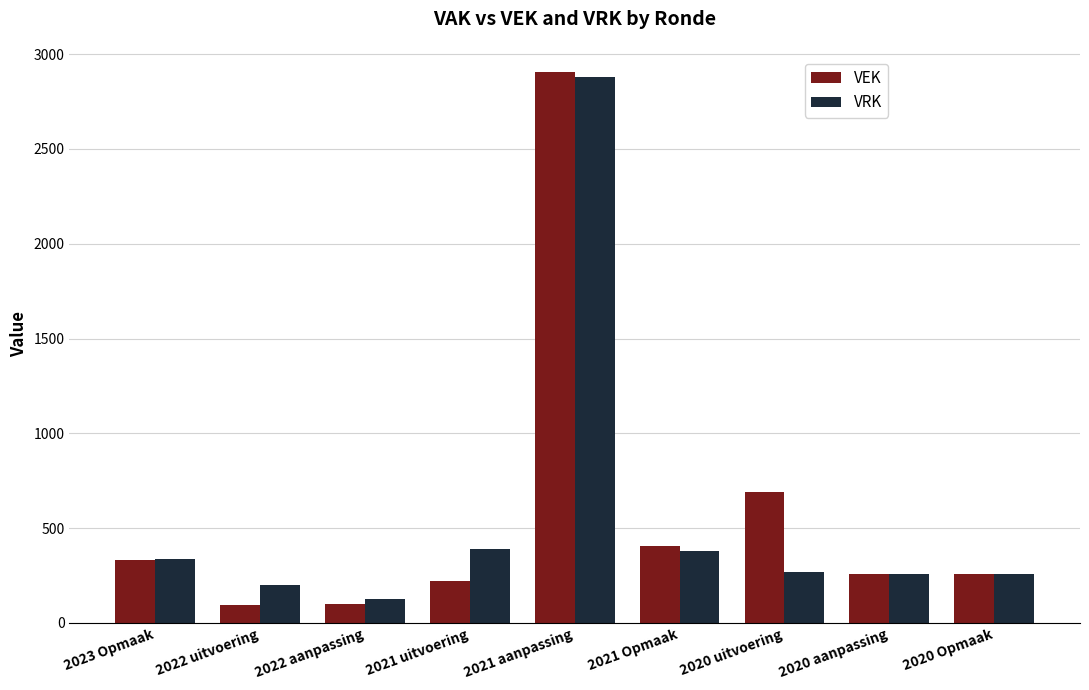

What is the average value of the VRK series?

566